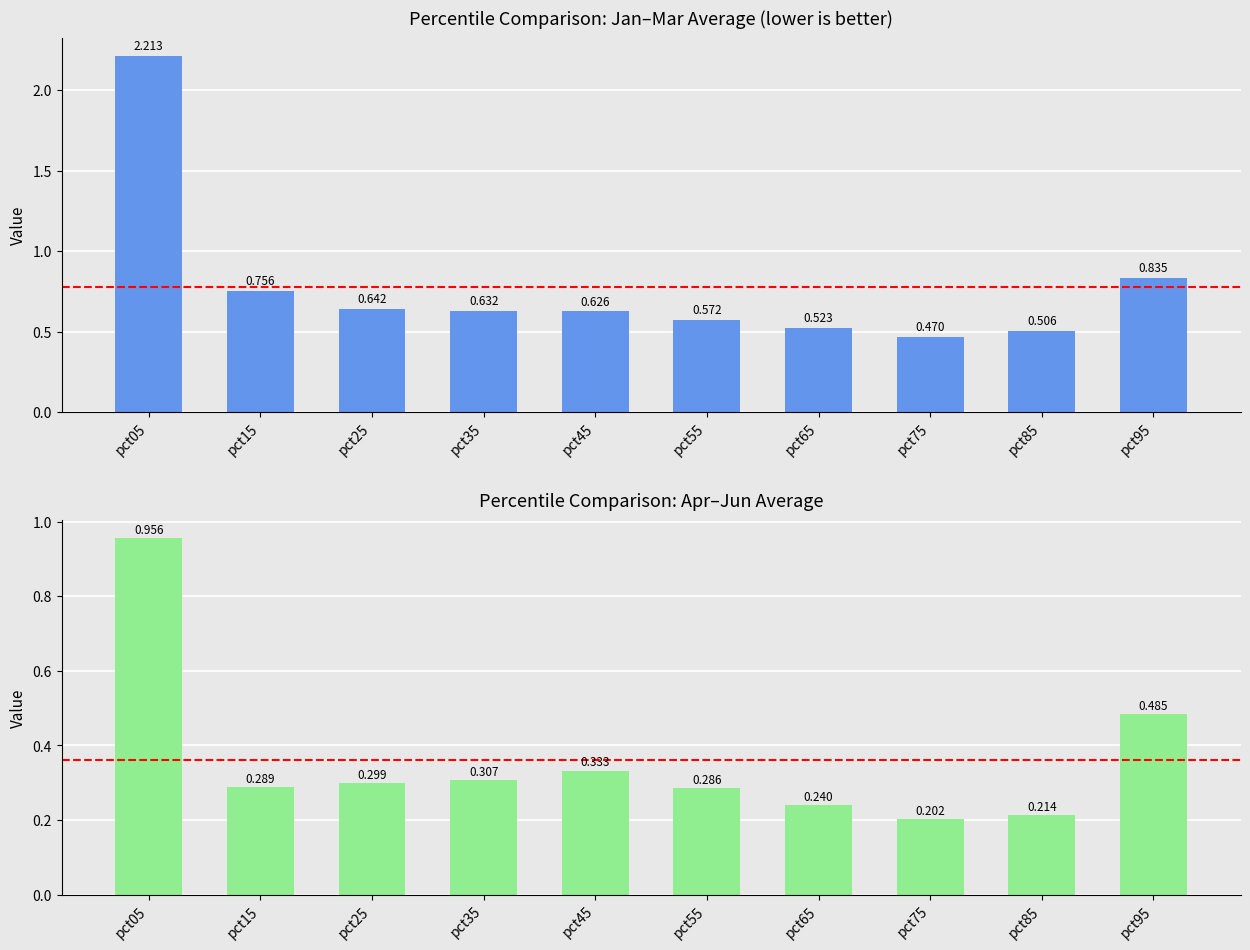

True or false: Avg Jan-Mar has a value of 2.9 at pct05.

False